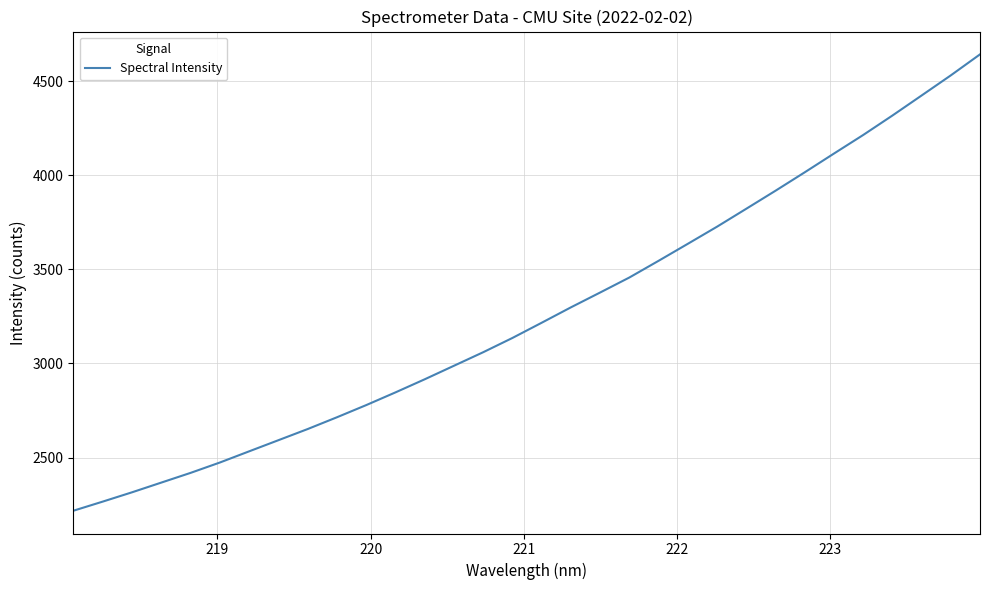

Count the number of values greater than 3216.

16